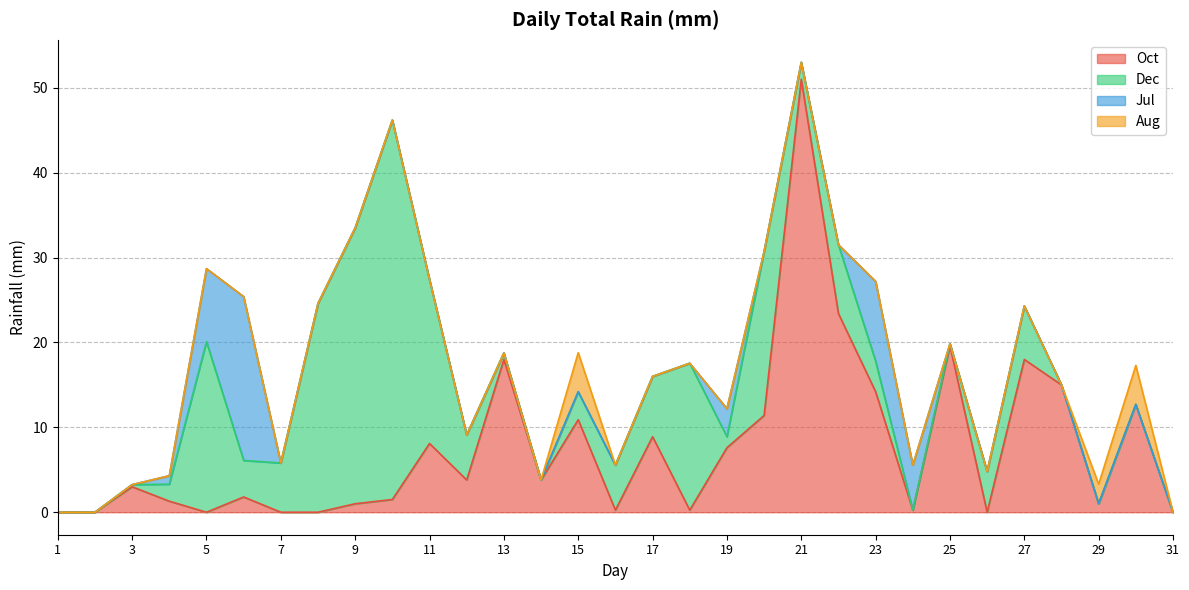

Reading left to right, transcribe all the data shown in this chart.

Oct: 0.0	0.0	3.0	1.3	0.0	1.8	0.0	0.0	1.0	1.5	8.1	3.8	18.0	3.8	10.9	0.2	8.9	0.2	7.6	11.4	51.0	23.4	14.2	0.2	19.6	0.0	18.0	15.0	1.0	12.7	0.0
Dec: 0.0	0.0	0.2	2.0	20.1	4.3	5.8	24.6	32.5	44.7	19.3	5.3	0.8	0.0	3.3	5.3	7.1	17.3	1.3	19.3	2.0	8.1	3.6	0.0	0.2	4.8	6.3	0.0	0.0	0.0	0.0
Jul: 0.0	0.0	0.0	1.0	8.6	19.3	0.0	0.0	0.0	0.0	0.0	0.0	0.0	0.0	0.0	0.0	0.0	0.0	3.3	0.0	0.0	0.0	9.4	5.3	0.0	0.0	0.0	0.0	0.0	0.0	0.0
Aug: 0.0	0.0	0.0	0.0	0.0	0.0	0.0	0.0	0.0	0.0	0.0	0.0	0.0	0.0	4.6	0.0	0.0	0.0	0.0	0.0	0.0	0.0	0.0	0.0	0.0	0.0	0.0	0.0	2.3	4.6	0.0